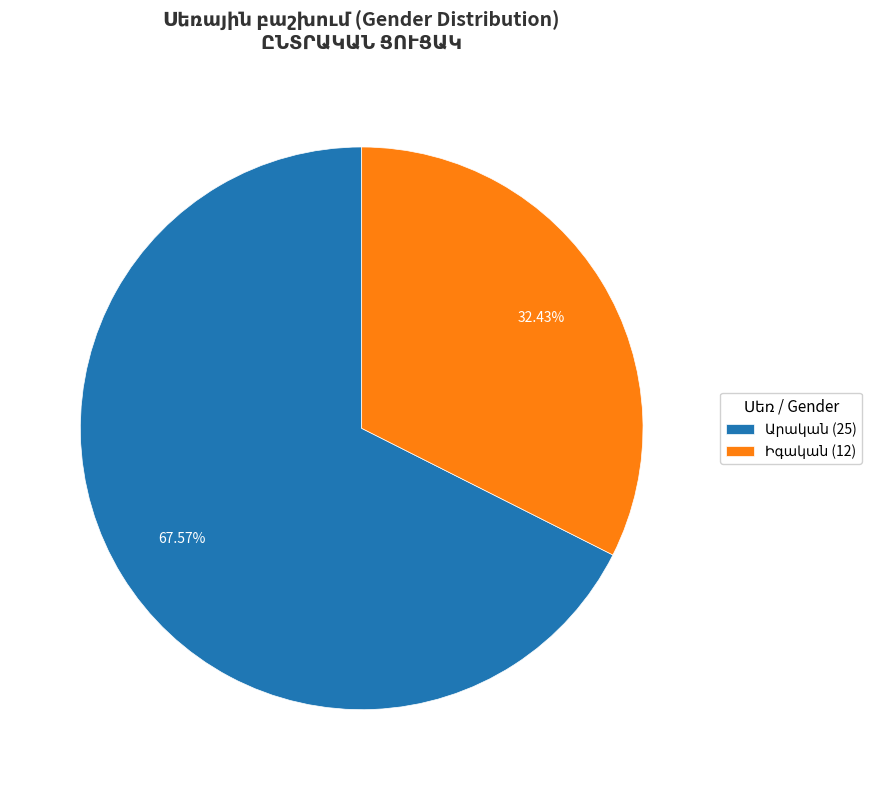

Does any single category account for the majority?

Yes